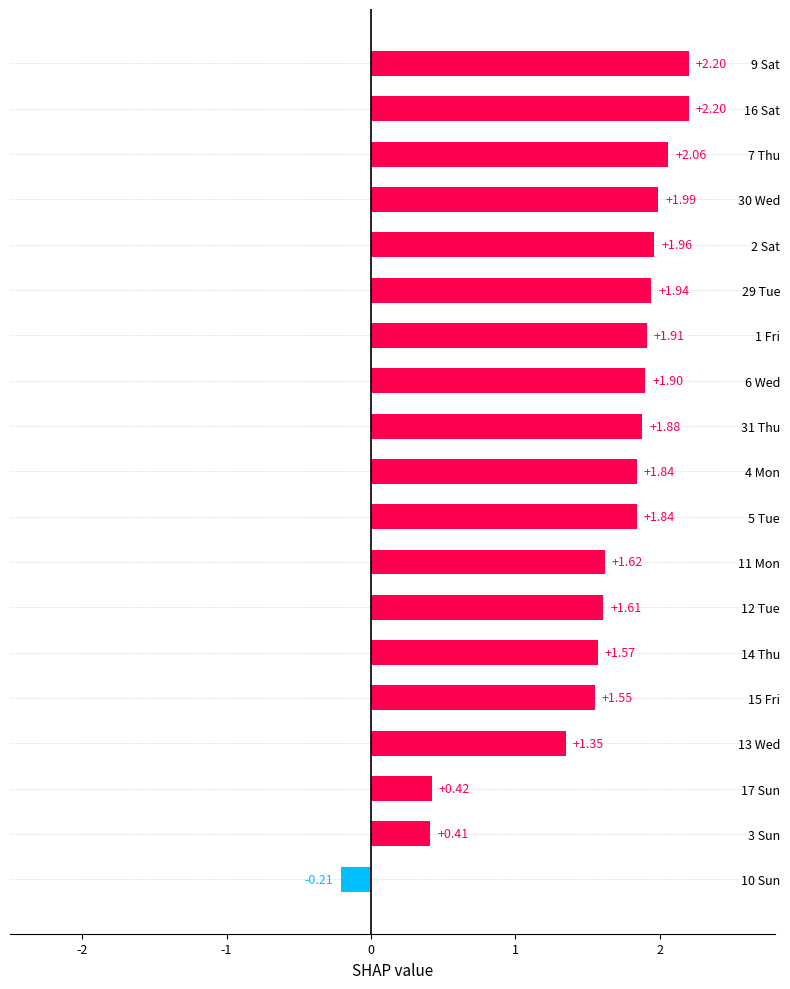

Which has a higher value, 15 Fri or 1 Fri?

1 Fri